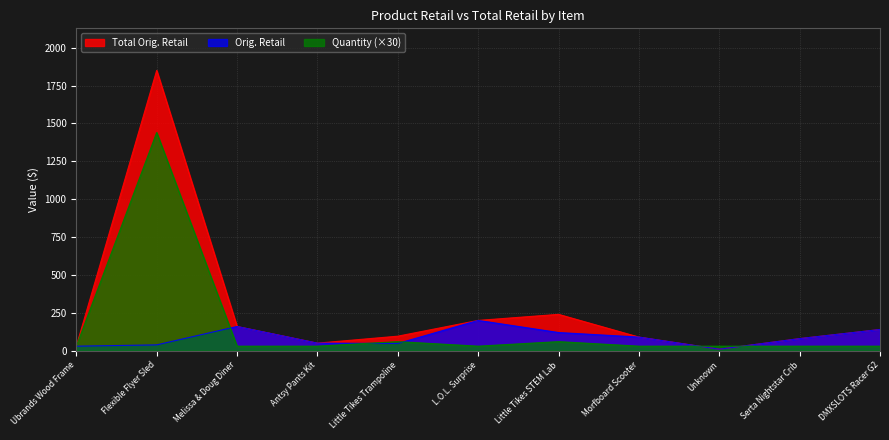

Reading right to left, transcribe all the data shown in this chart.

Total Orig. Retail: DMXSLOTS Racer G2=140.0	Serta Nightstar Crib=80.0	Unknown=10.0	Morfboard Scooter=90.0	Little Tikes STEM Lab=240.0	L.O.L. Surprise=200.0	Little Tikes Trampoline=96.0	Antsy Pants Kit=50.0	Melissa & Doug Diner=160.0	Flexible Flyer Sled=1849.9	Ubrands Wood Frame=30.0
Orig. Retail: DMXSLOTS Racer G2=140.0	Serta Nightstar Crib=80.0	Unknown=10.0	Morfboard Scooter=90.0	Little Tikes STEM Lab=120.0	L.O.L. Surprise=200.0	Little Tikes Trampoline=48.0	Antsy Pants Kit=50.0	Melissa & Doug Diner=160.0	Flexible Flyer Sled=38.5	Ubrands Wood Frame=30.0
Quantity: DMXSLOTS Racer G2=30.0	Serta Nightstar Crib=30.0	Unknown=30.0	Morfboard Scooter=30.0	Little Tikes STEM Lab=60.0	L.O.L. Surprise=30.0	Little Tikes Trampoline=60.0	Antsy Pants Kit=30.0	Melissa & Doug Diner=30.0	Flexible Flyer Sled=1440.0	Ubrands Wood Frame=30.0